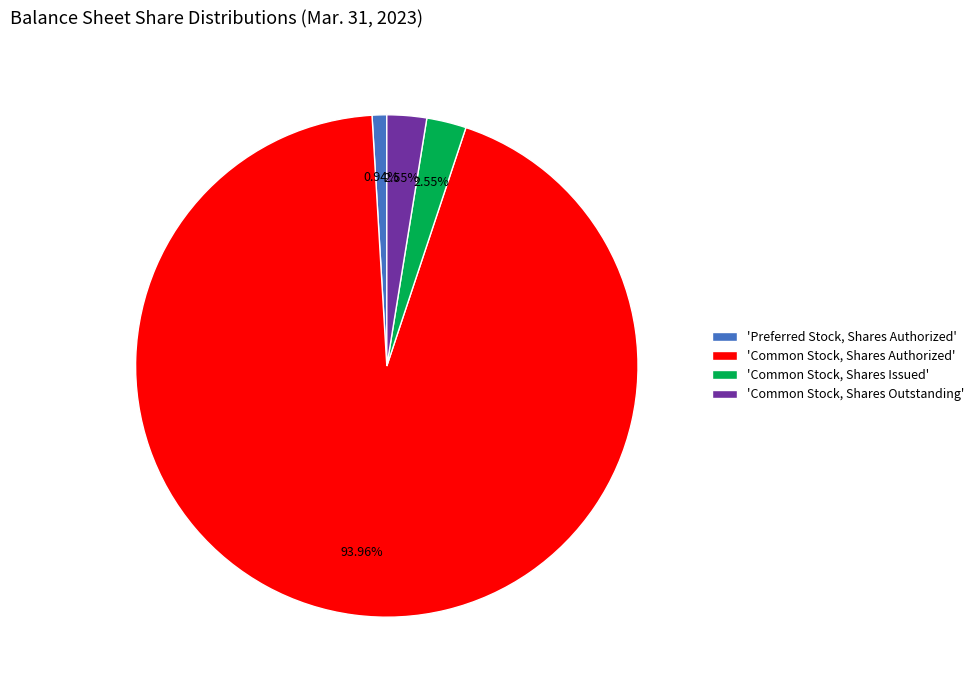

Which category has the biggest portion of the pie?

'Common Stock, Shares Authorized'